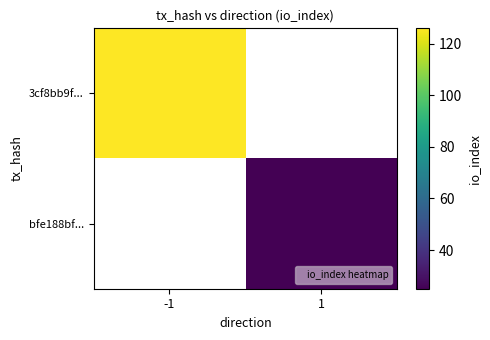

At how many categories does at least one series exceed 38?

1